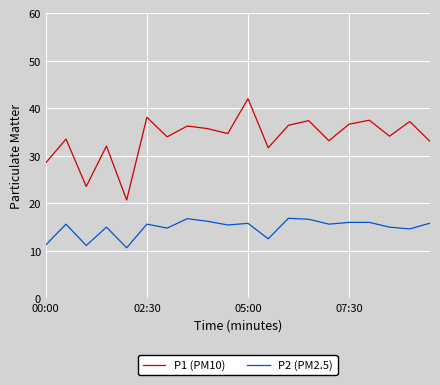

Rank the series by their average value, from highest to lowest.

P1 (PM10), P2 (PM2.5)